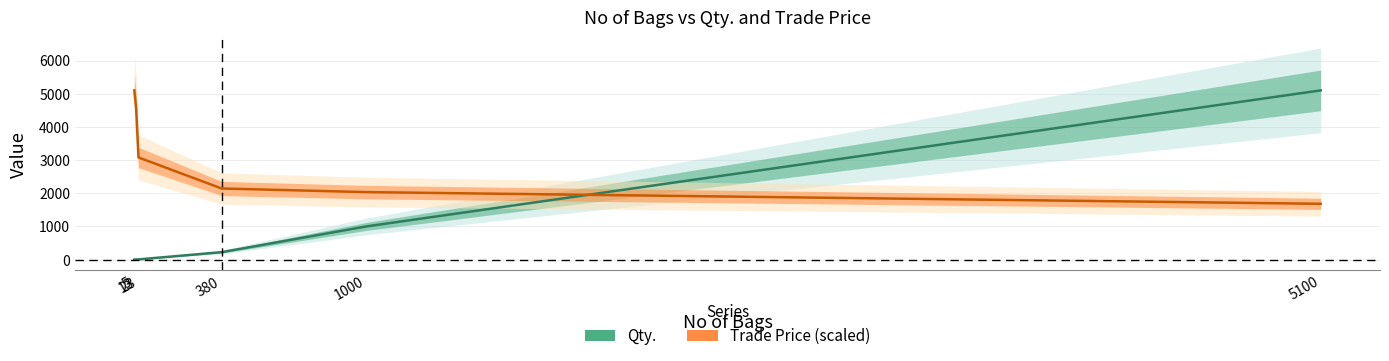

How many lines are shown in the chart?

2